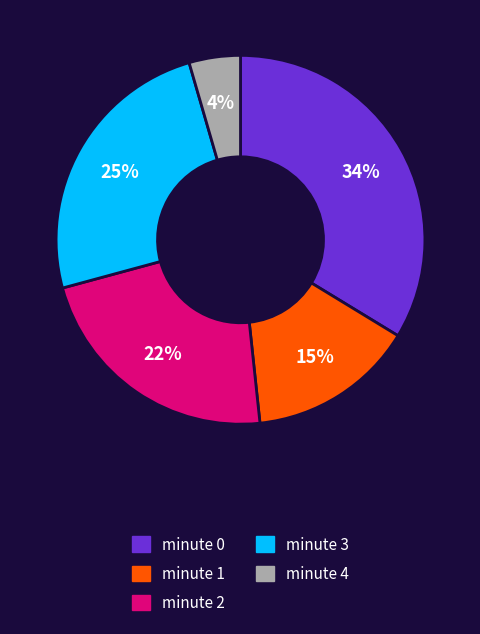

Is there any slice that represents more than half of the pie?

No